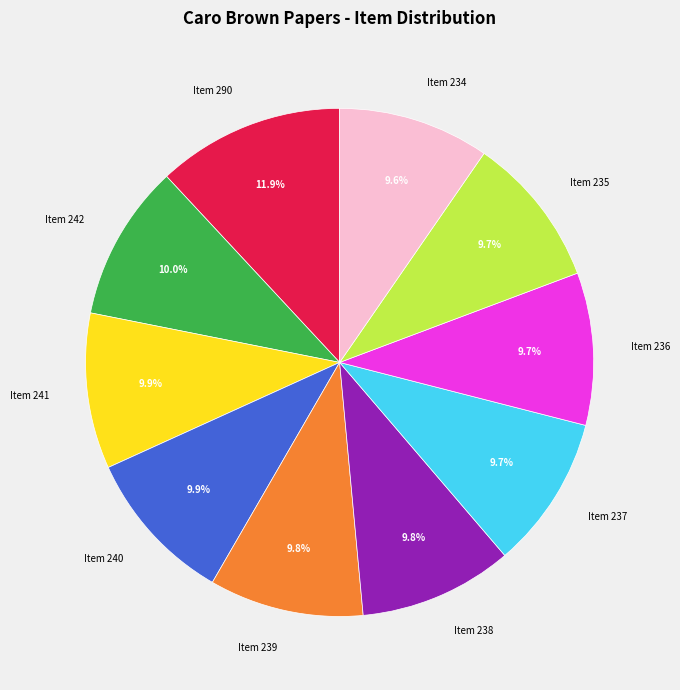

True or false: Item 235 accounts for 10% of the total.

True